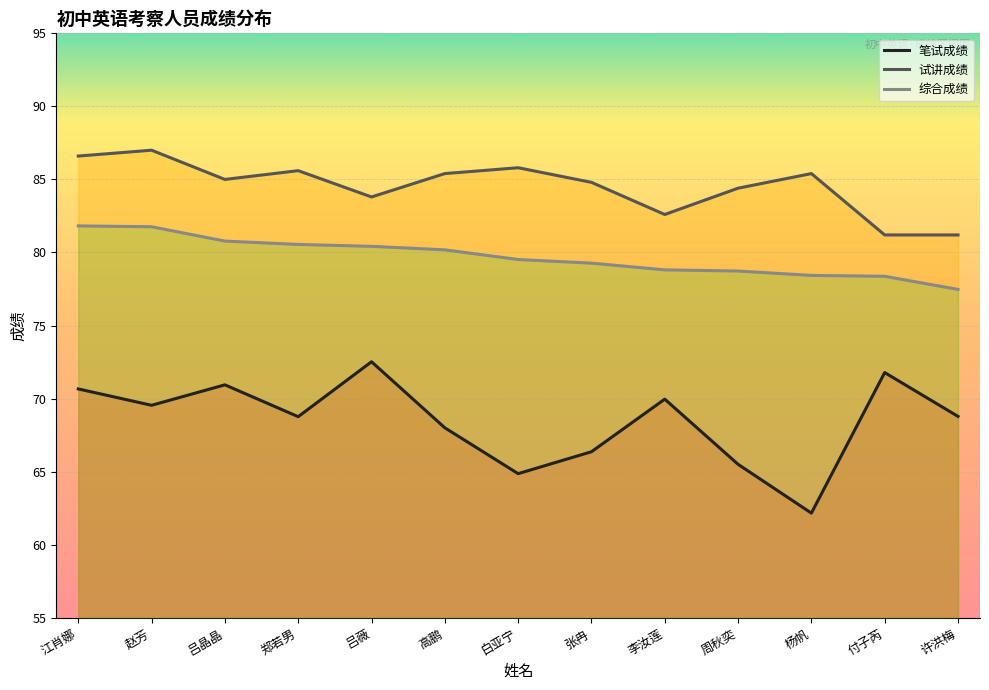

What is the sum of the 综合成绩 values at 白亚宁 and 吕薇?

159.9